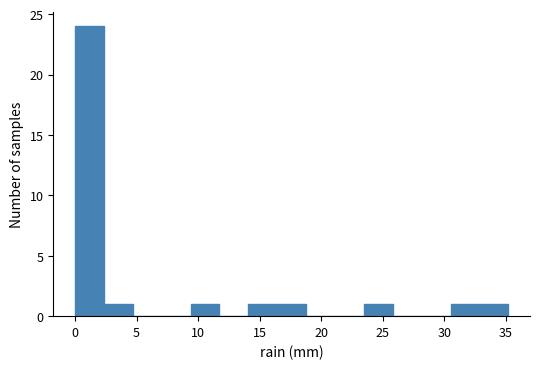

Reading left to right, transcribe this chart: for each bar, give the range it covers on the x-axis and its height. Neither the bar edges nor the heights are printed on the chart, so give them approximately, as read against the axes.

0.0 to 2.5: 24
2.5 to 4.5: 1
4.5 to 7.0: 0
7.0 to 9.5: 0
9.5 to 11.5: 1
11.5 to 14.0: 0
14.0 to 16.5: 1
16.5 to 19.0: 1
19.0 to 21.0: 0
21.0 to 23.5: 0
23.5 to 26.0: 1
26.0 to 28.0: 0
28.0 to 30.5: 0
30.5 to 33.0: 1
33.0 to 35.0: 1